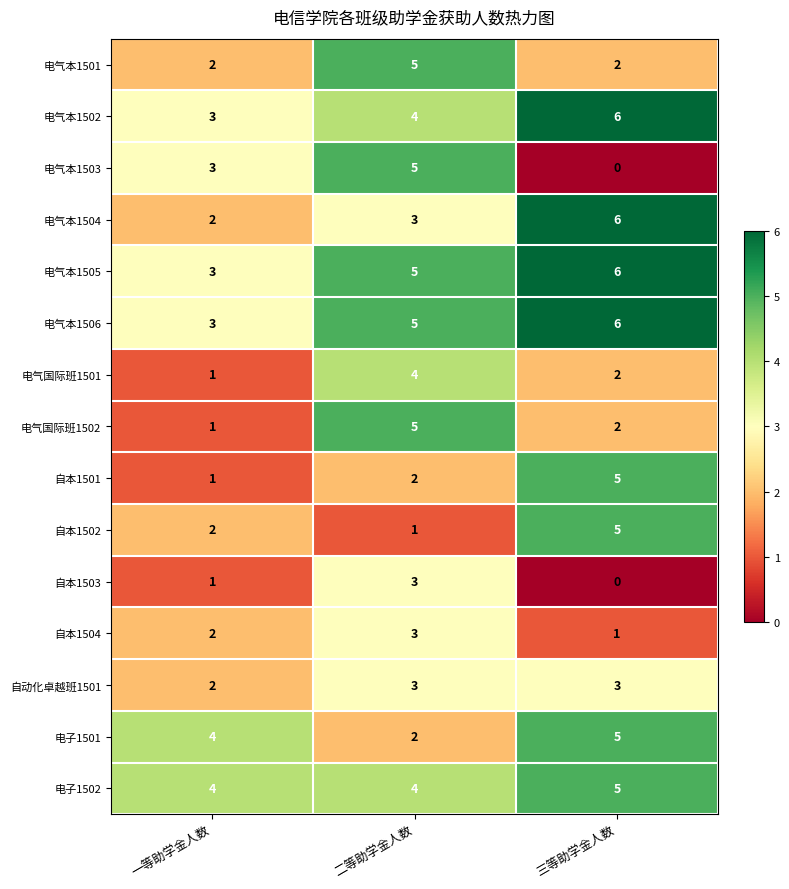

What is the average value of the 自本1502 series?

3